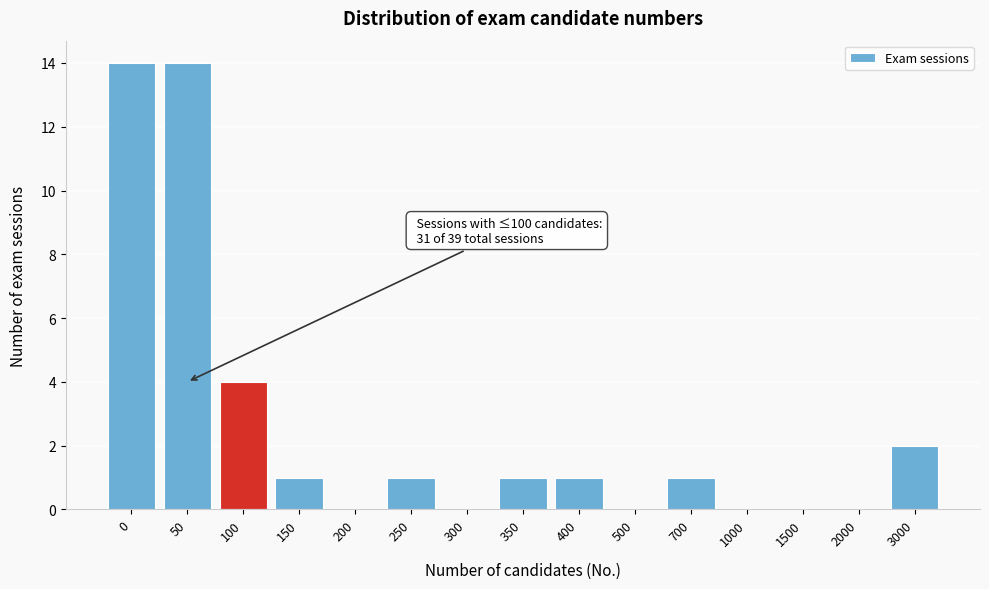

Reading left to right, extract all data points from this chart.

0=14	50=14	100=4	150=1	200=0	250=1	300=0	350=1	400=1	500=0	700=1	1000=0	1500=0	2000=0	3000=2